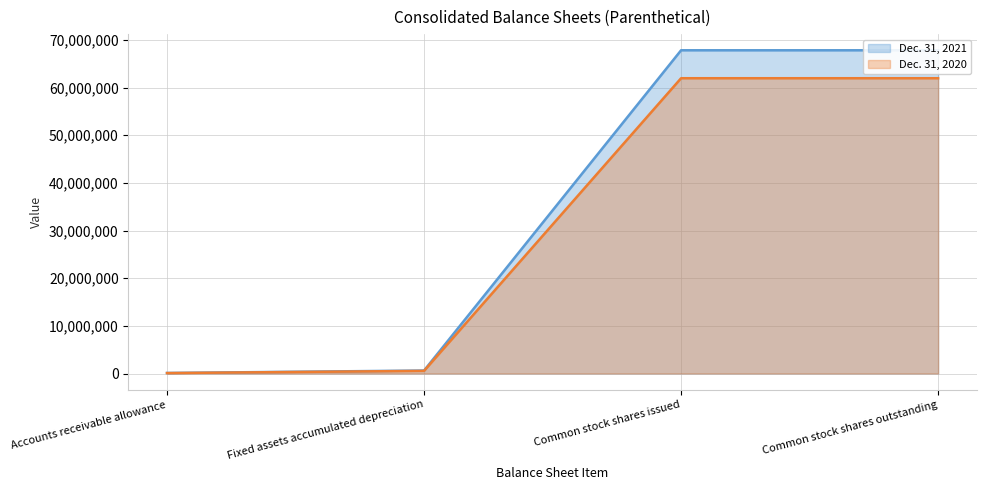

The Dec. 31, 2020 series shows 951055 at Fixed assets accumulated depreciation. True or false?

False